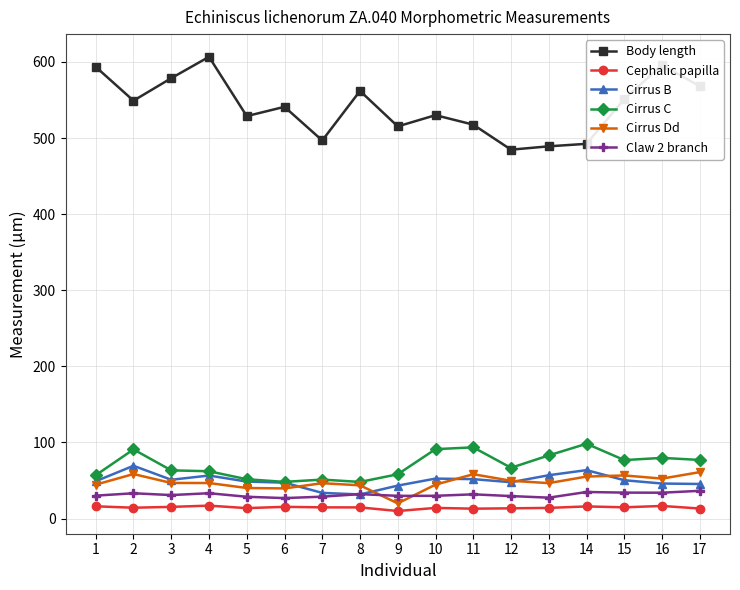

What are all the series names shown in the legend?

Body length, Cephalic papilla, Cirrus B, Cirrus C, Cirrus Dd, Claw 2 branch